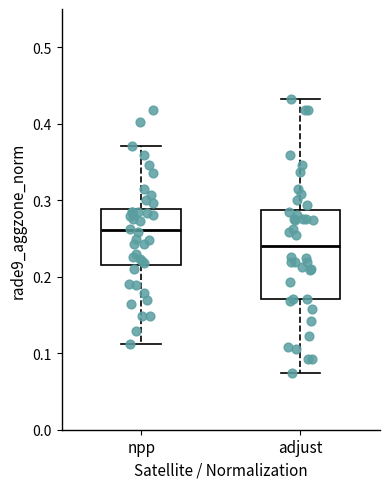

Reading left to right, transcribe this box plot: for each box, give where its median line is, the range the box spans, and where its two whiskers end, as read against the y-axis. The values are not printed on the chart, so give them approximately, as read against the axis.

npp: median 0.26, box 0.22 to 0.29, whiskers 0.11 to 0.37
adjust: median 0.24, box 0.17 to 0.29, whiskers 0.07 to 0.43